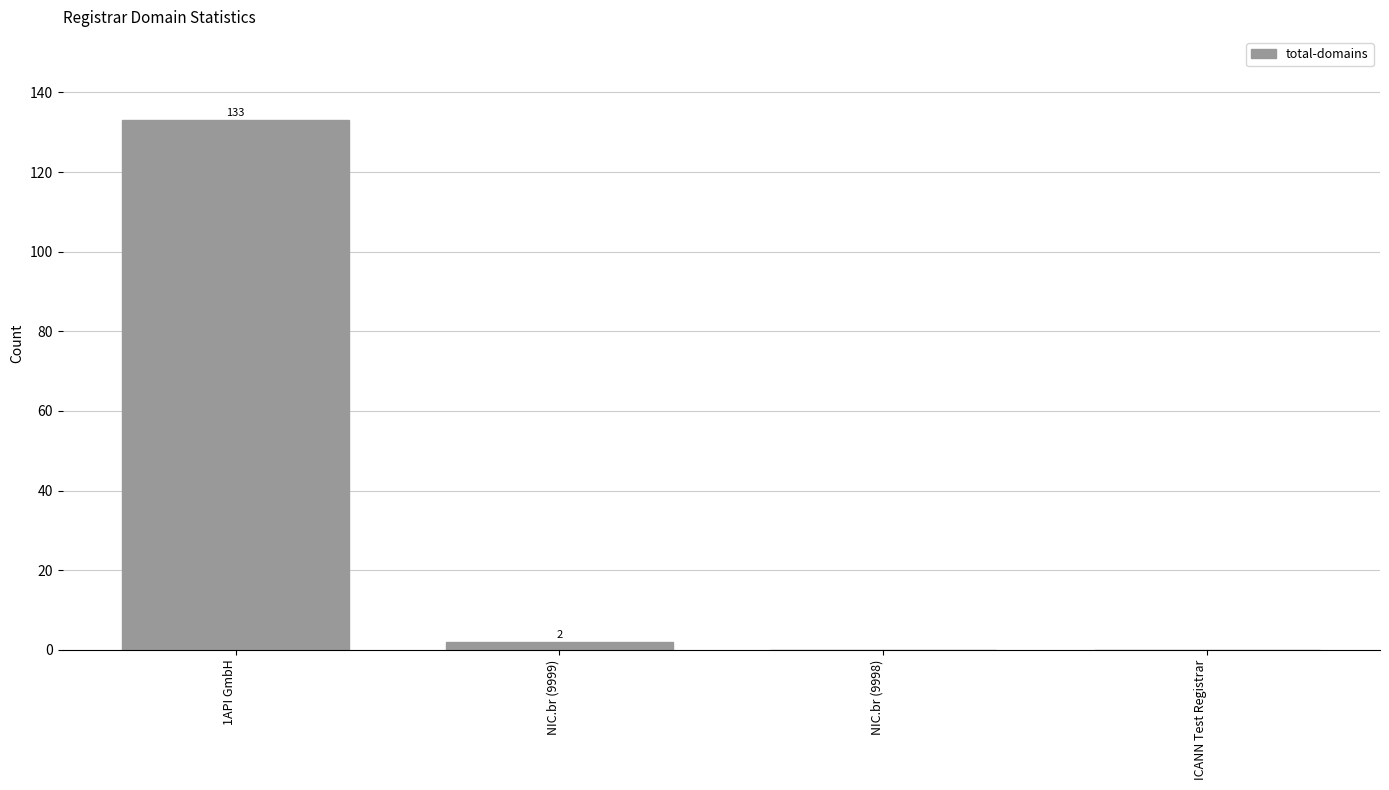

What is the change in value from 1API GmbH to NIC.br (9998)?

-133